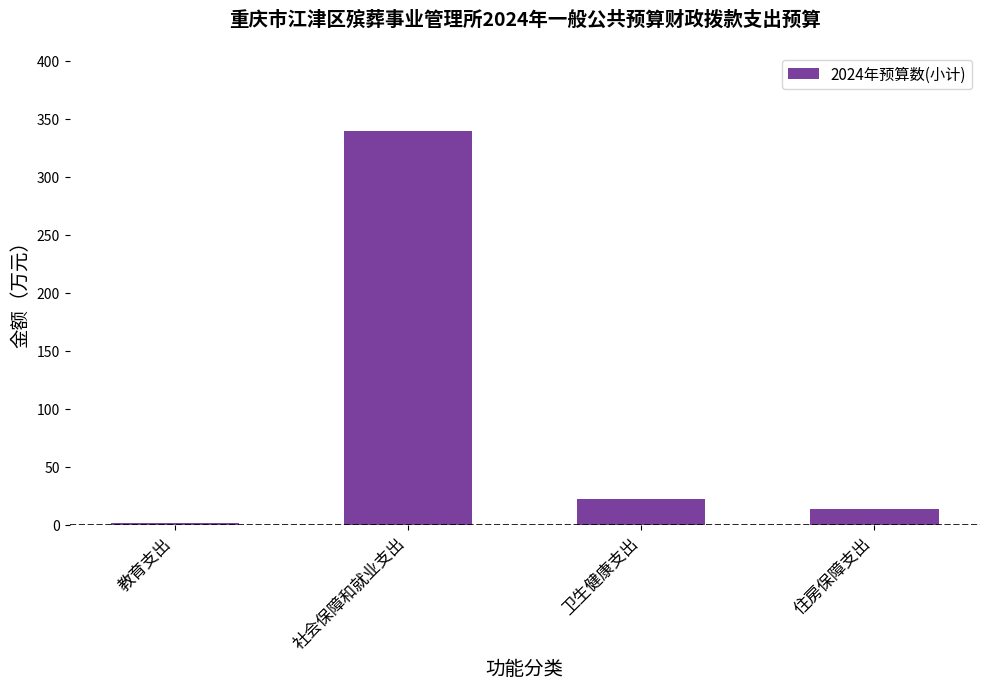

What is the label of the 3rd bar from the left?

卫生健康支出